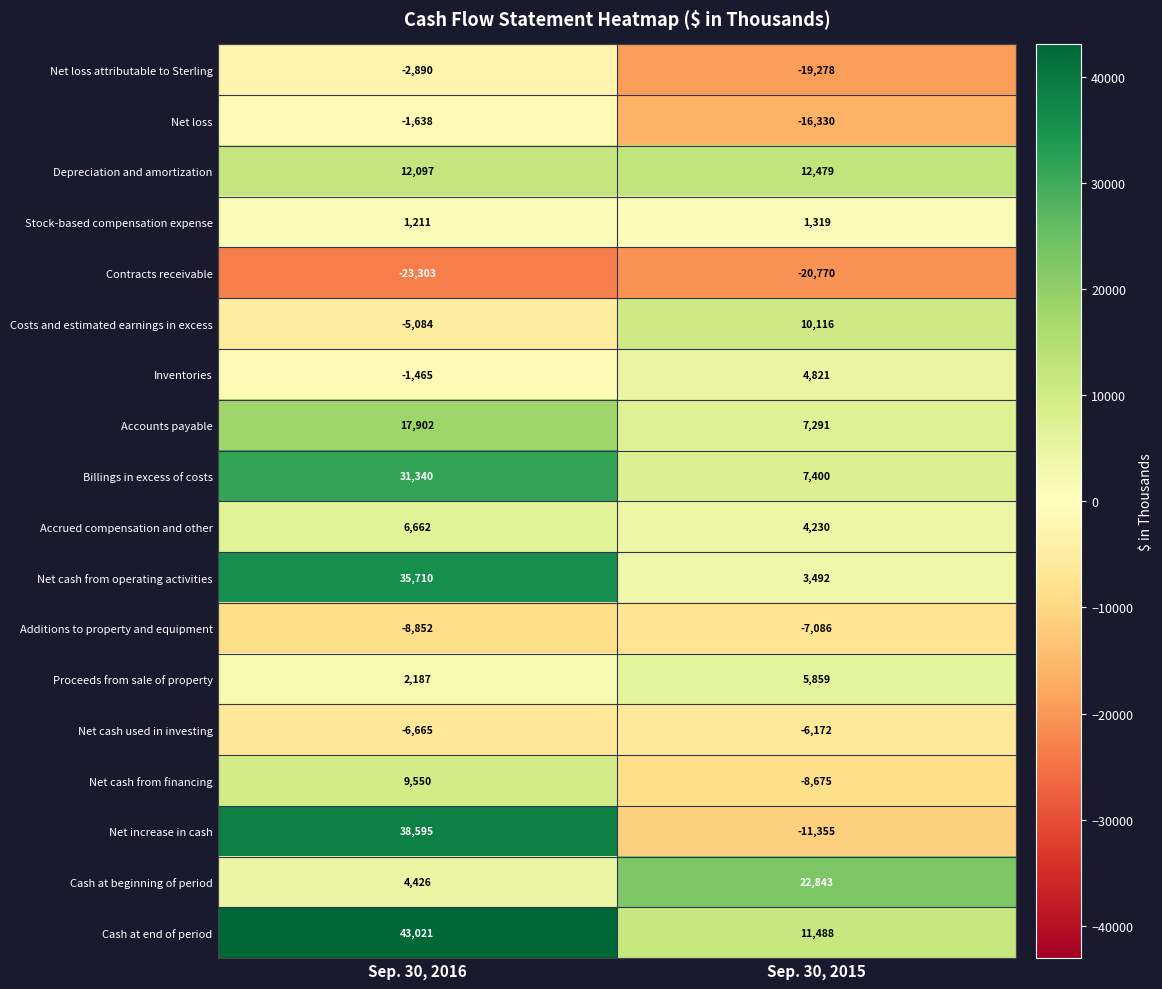

Read the Net cash used in investing value at Sep. 30, 2015.

-6172